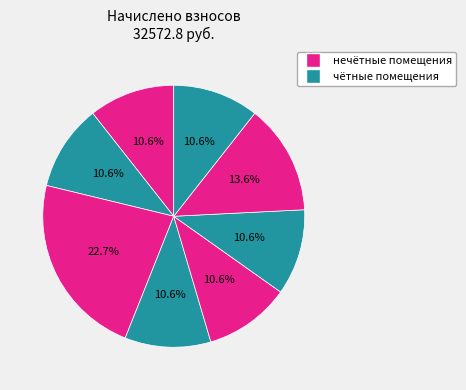

To the nearest percent, what is the average slice percentage?

12%